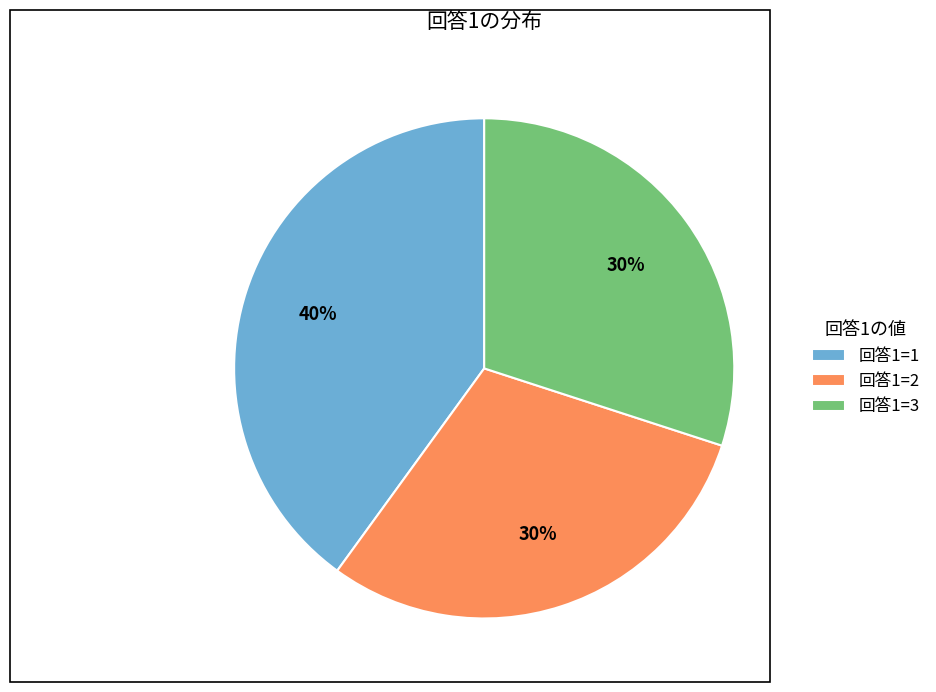

Is the sum of 回答1=3 and 回答1=1 greater than half?

Yes